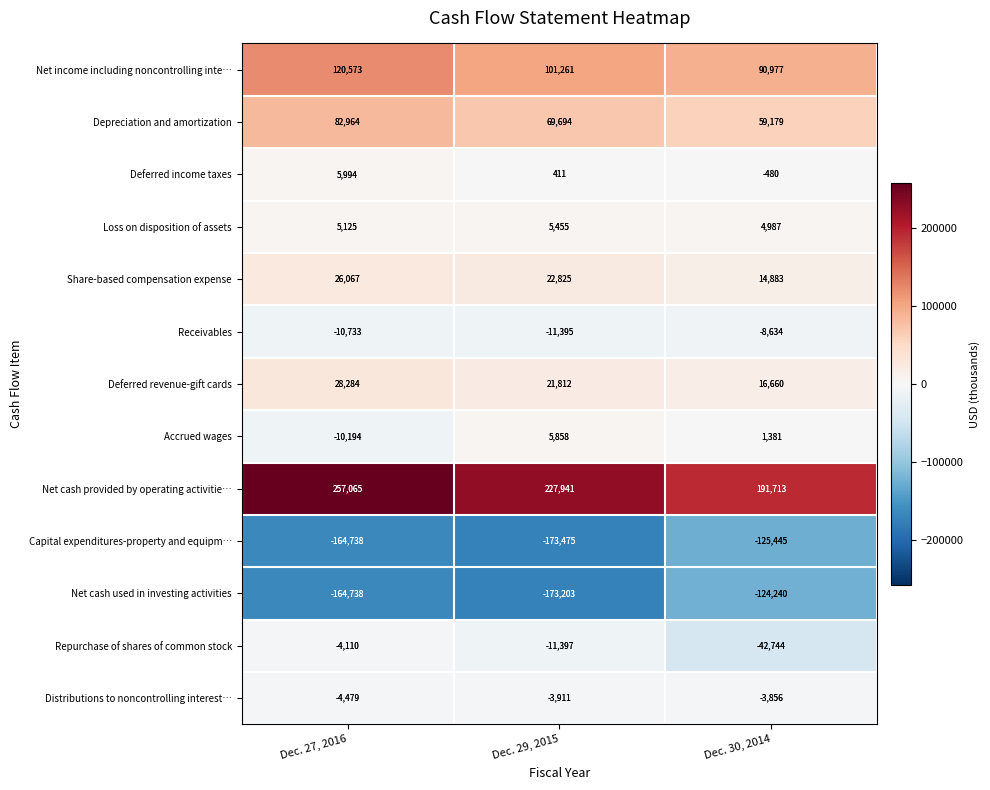

What is the average value of the Distributions to noncontrolling interest… series?

-4082